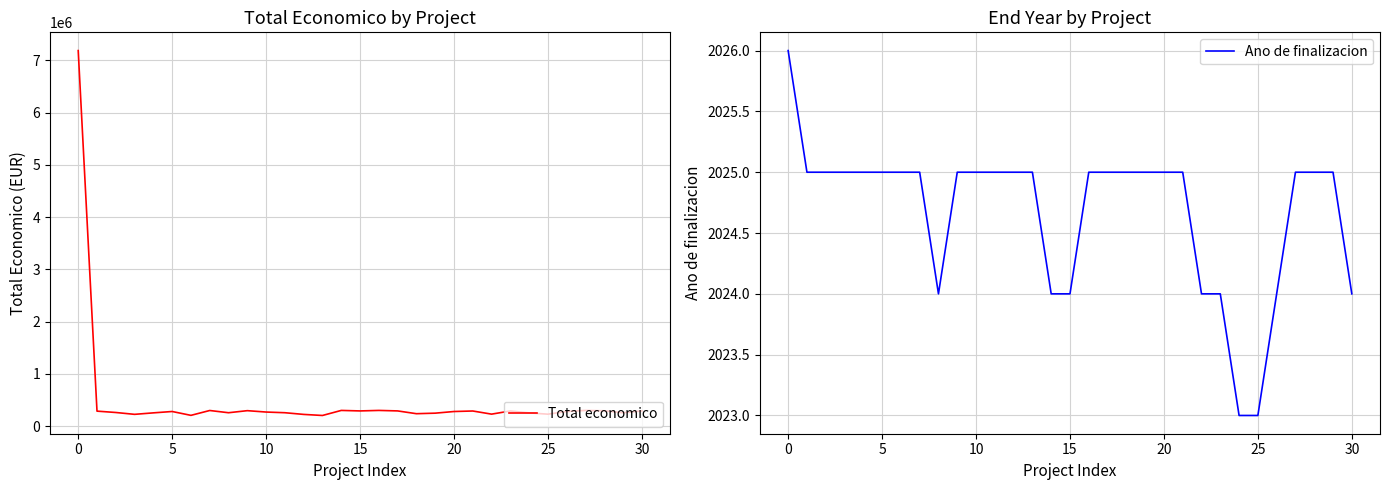

Which category has the highest value in the Ano de finalizacion series?

0